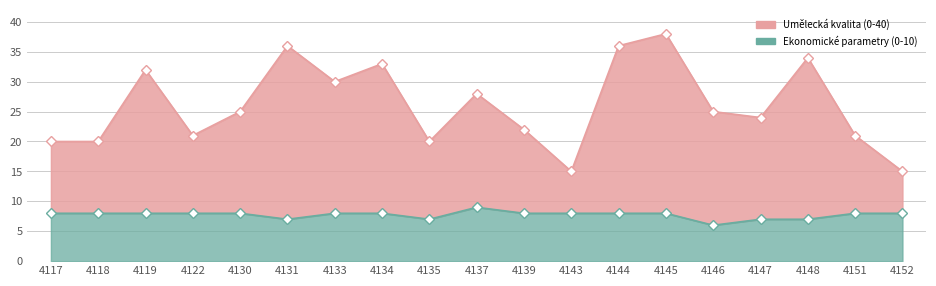

True or false: Umělecká kvalita (0-40) has more than 1 points higher than both neighbors.

True